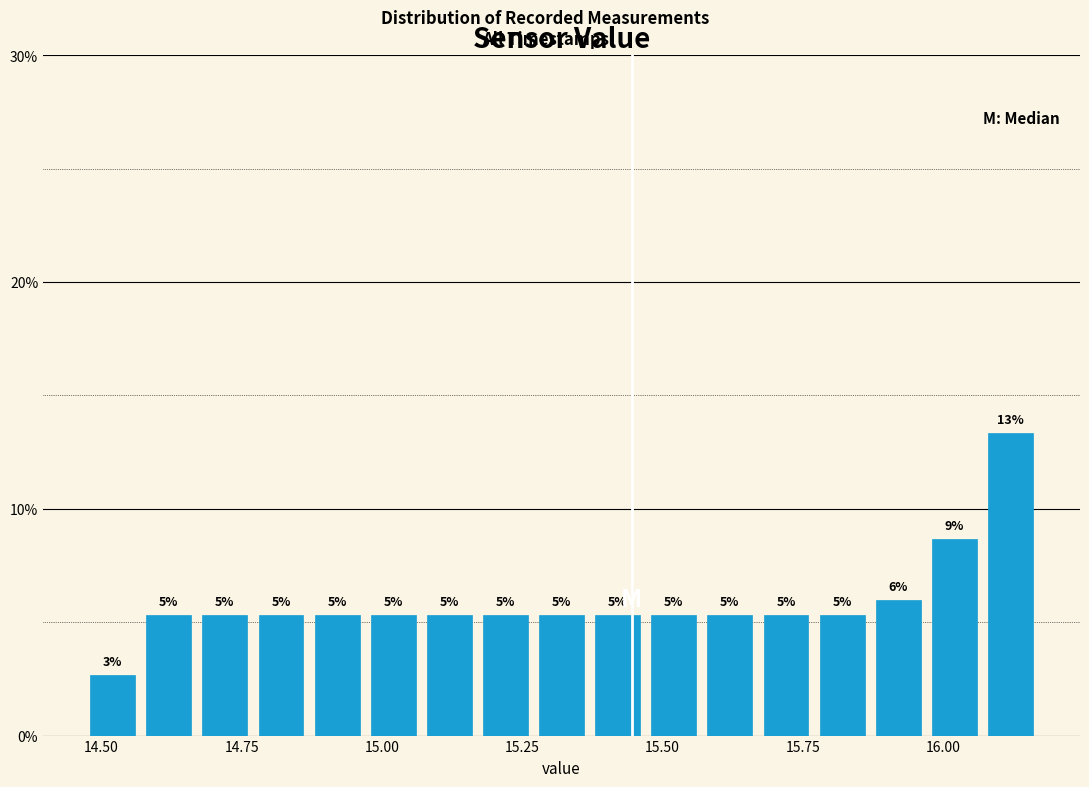

Around what value on the x-axis is the tallest bar? Give the approximate position of its centre, as read against the axis.

16.10